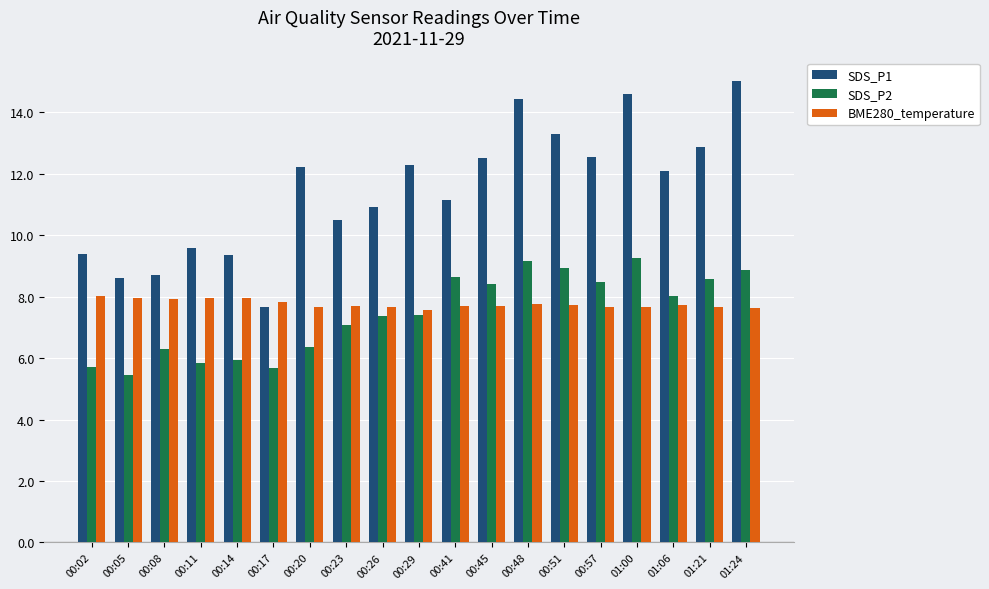

What is the highest value of the BME280_temperature series?

8.0